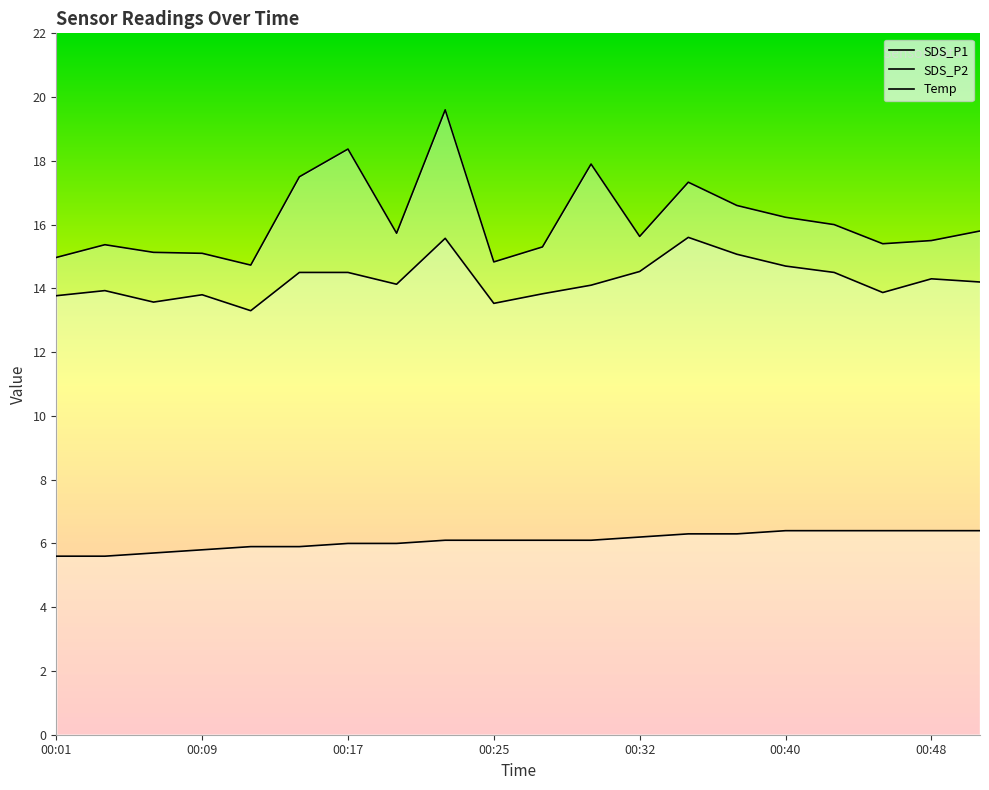

The SDS_P1 series shows 15.8 at 00:50. True or false?

True